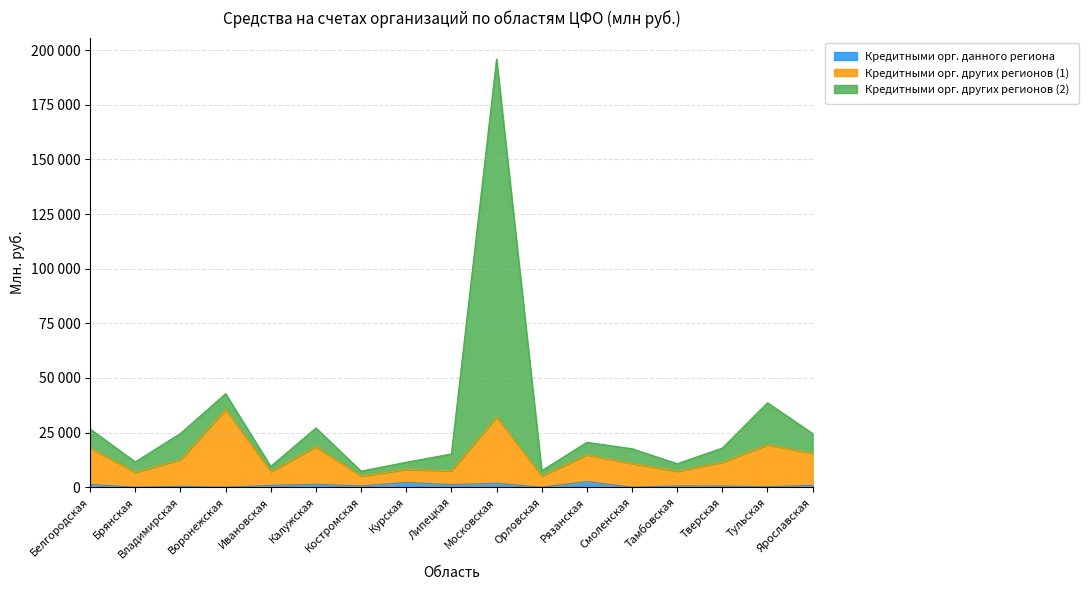

What is the average value of the Кредитными орг. других регионов (1) series?

13875